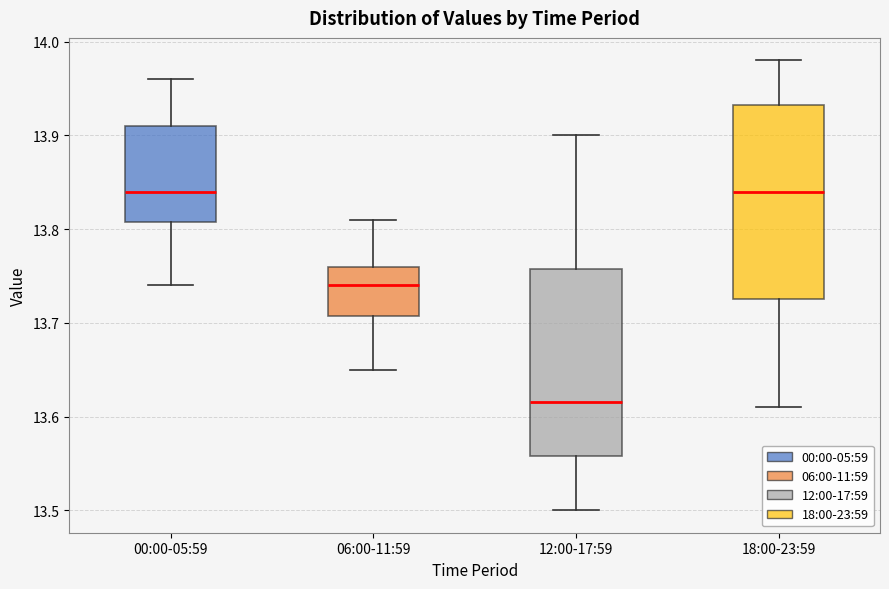

Reading left to right, transcribe this box plot: for each box, give where its median line is, the range the box spans, and where its two whiskers end, as read against the y-axis. The values are not printed on the chart, so give them approximately, as read against the axis.

00:00-05:59: median 13.84, box 13.81 to 13.91, whiskers 13.74 to 13.96
06:00-11:59: median 13.74, box 13.71 to 13.76, whiskers 13.65 to 13.81
12:00-17:59: median 13.62, box 13.56 to 13.76, whiskers 13.50 to 13.90
18:00-23:59: median 13.84, box 13.73 to 13.93, whiskers 13.61 to 13.98